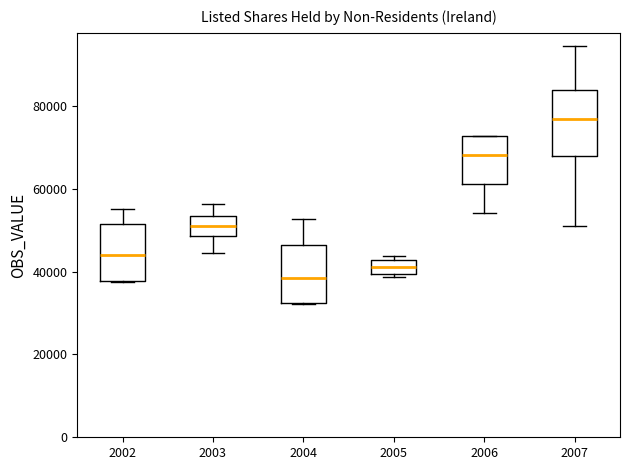

Where is the upper edge of the box at x = 2005 on the y-axis? The values are not printed on the chart, so give them approximately, as read against the axis.

42000